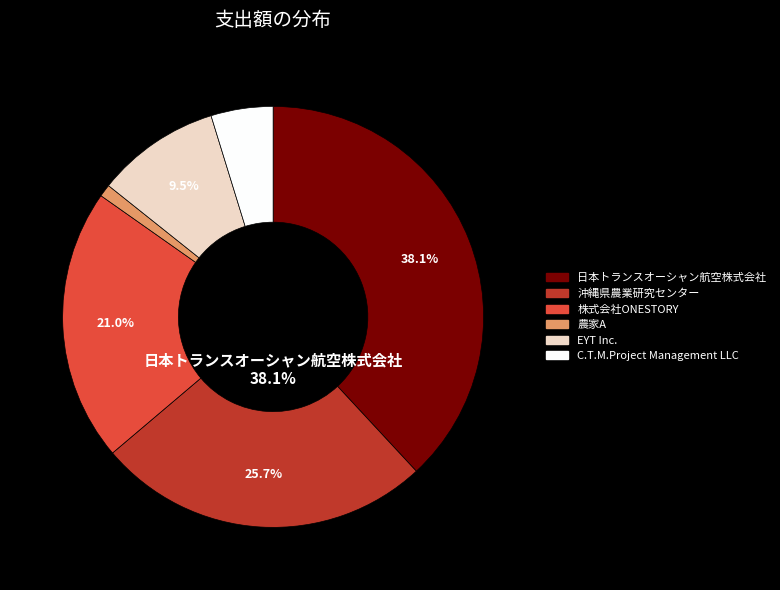

How many slices are in this pie chart?

6